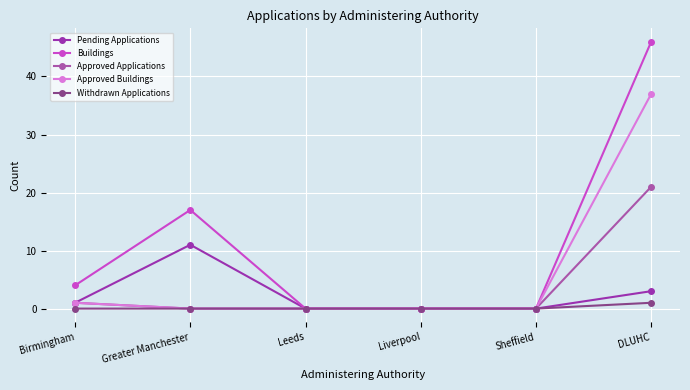

Which series has the largest total across all categories?

Buildings